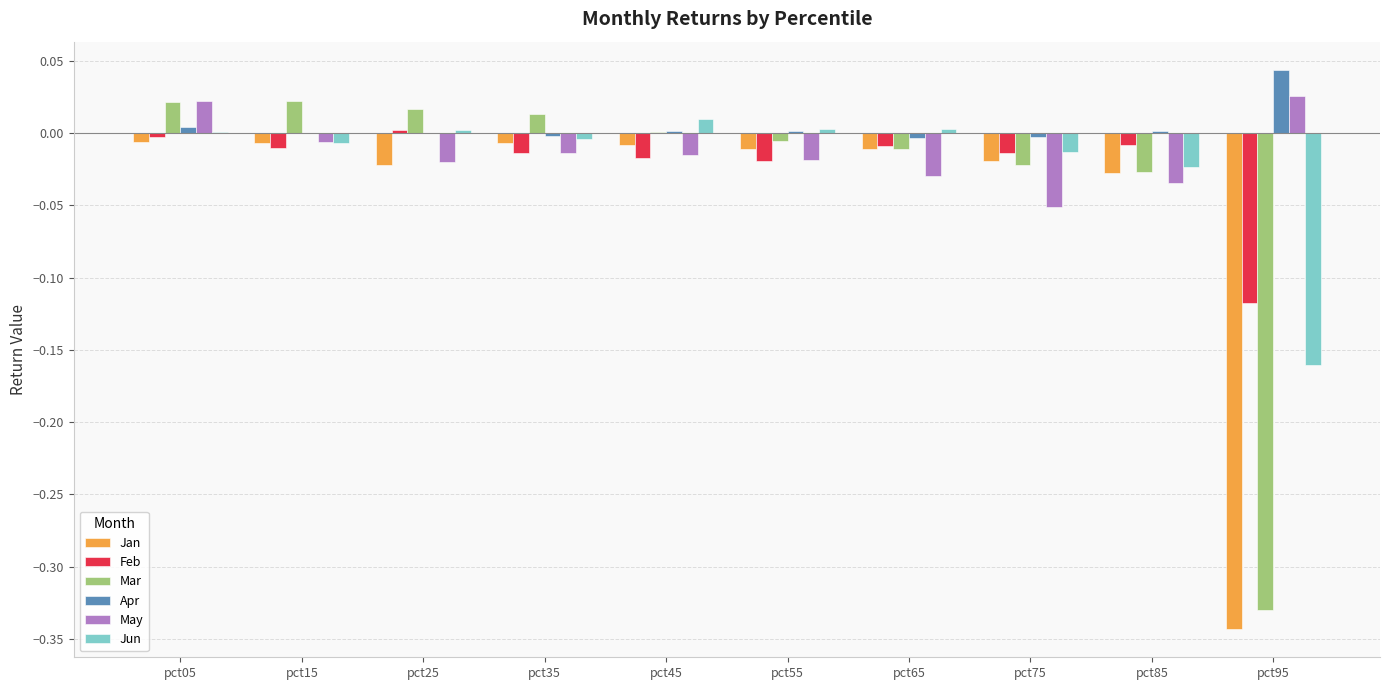

At which category is the sum across all series the highest?

pct05